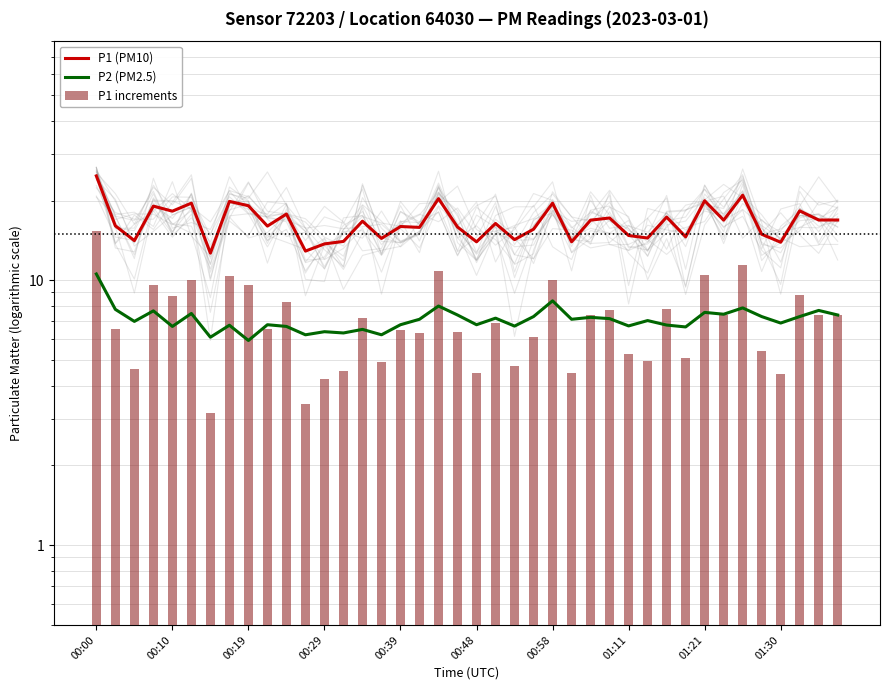

What is the maximum value for P2 (PM2.5)?

10.6